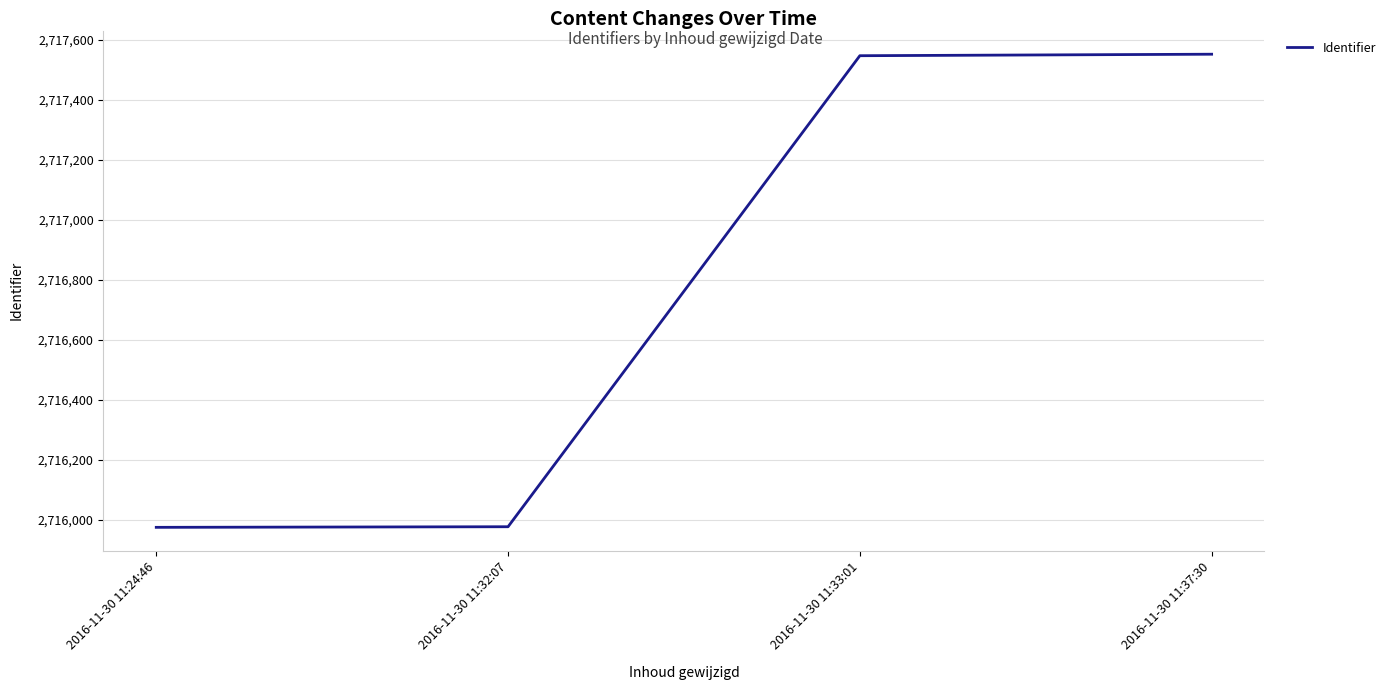

What is the change in value from 2016-11-30 11:24:46 to 2016-11-30 11:32:07?

+2